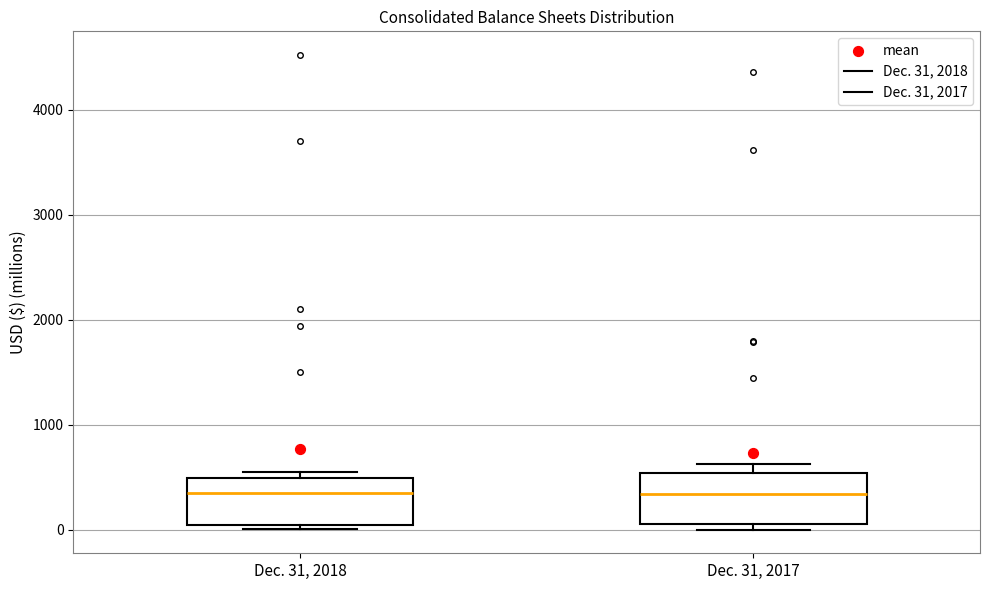

Where does the median line of the box for Dec. 31, 2018 sit on the y-axis? The values are not printed on the chart, so give them approximately, as read against the axis.

300